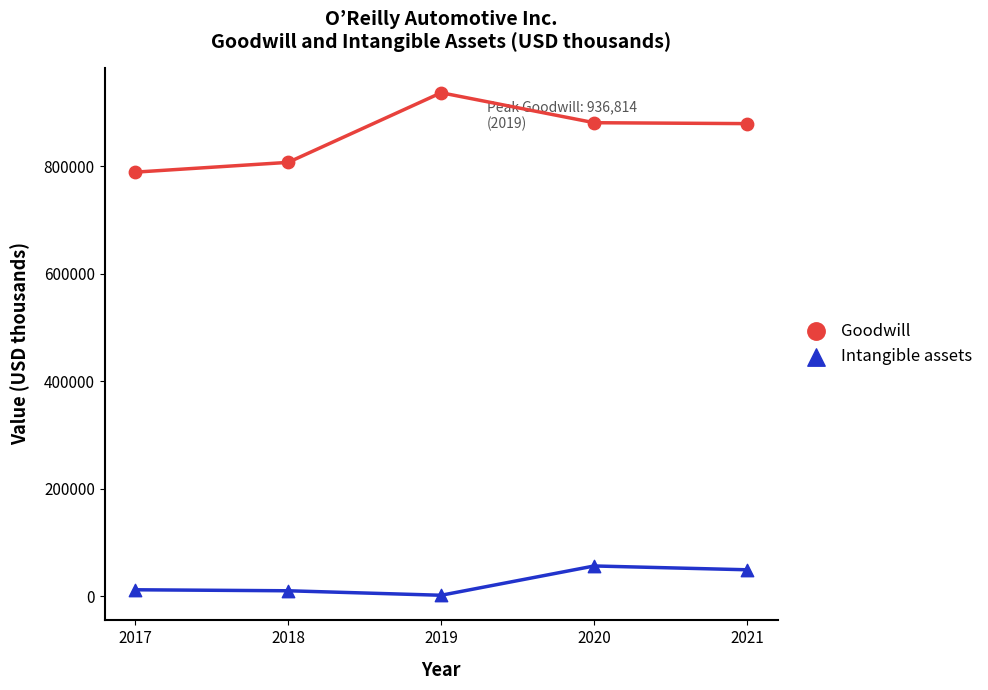

Which series reaches the maximum Y coordinate?

Goodwill